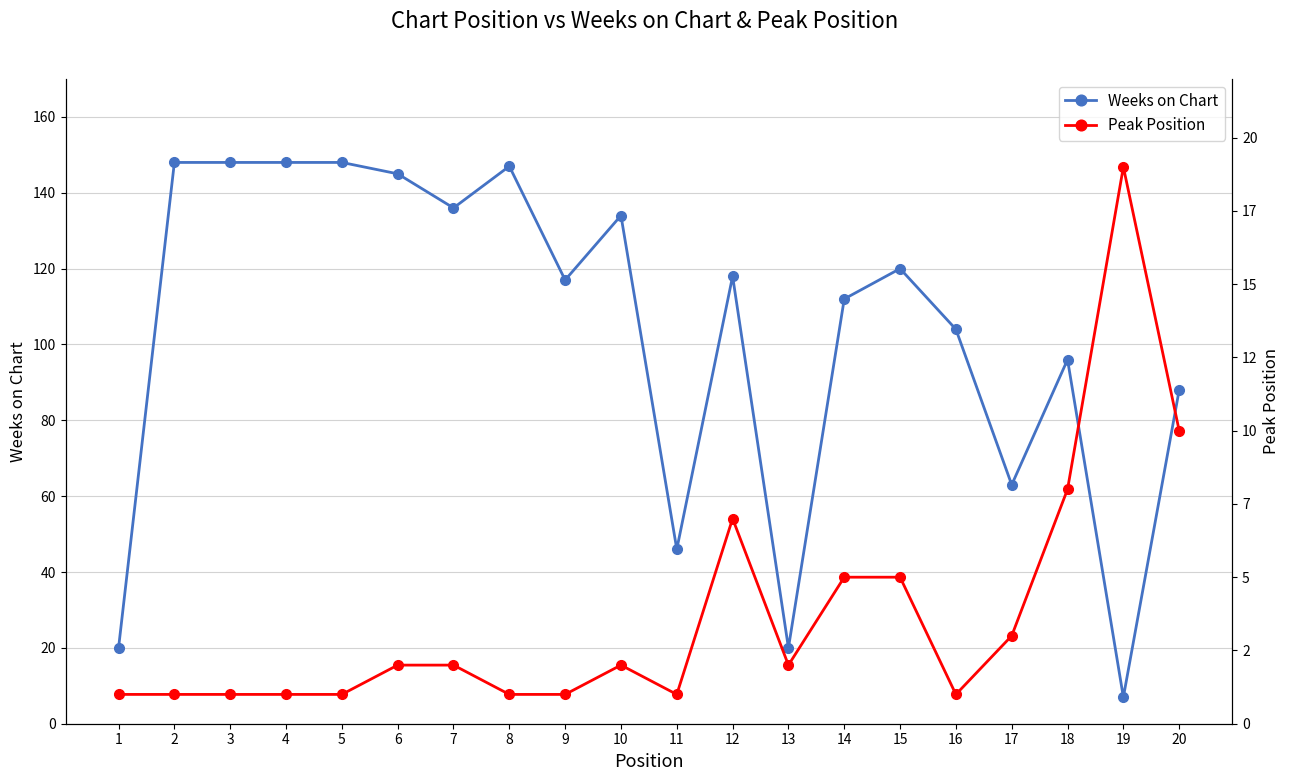

Which series ends up on top after the final intersection of Weeks on Chart and Peak Position?

Weeks on Chart